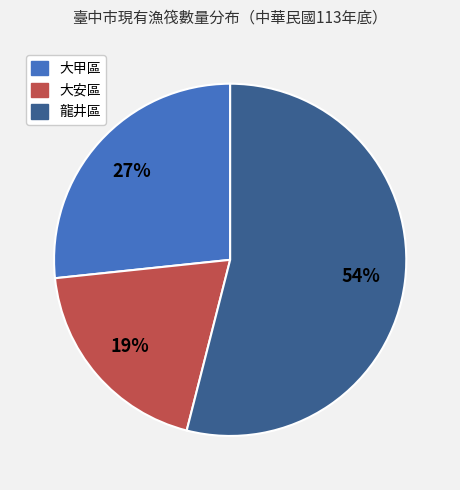

Is there any slice that represents more than half of the pie?

Yes